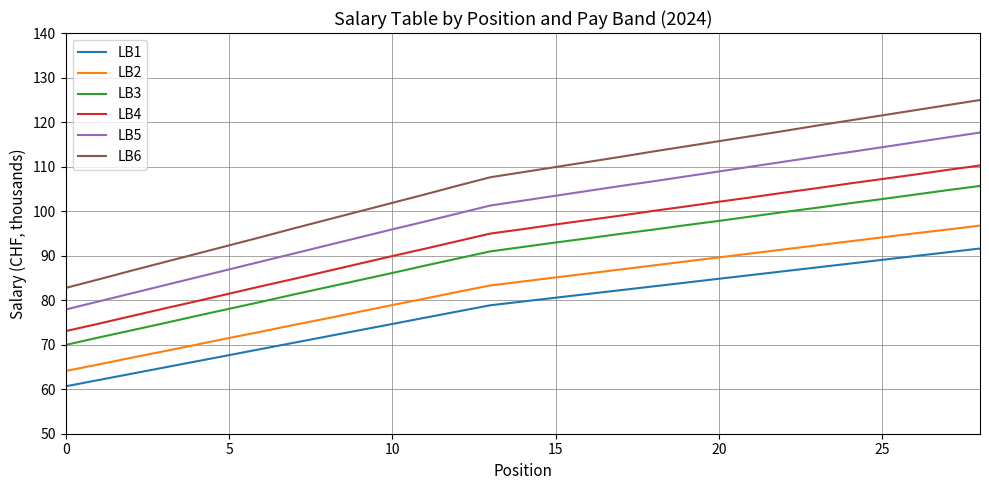

At how many categories does at least one series exceed 70?

29